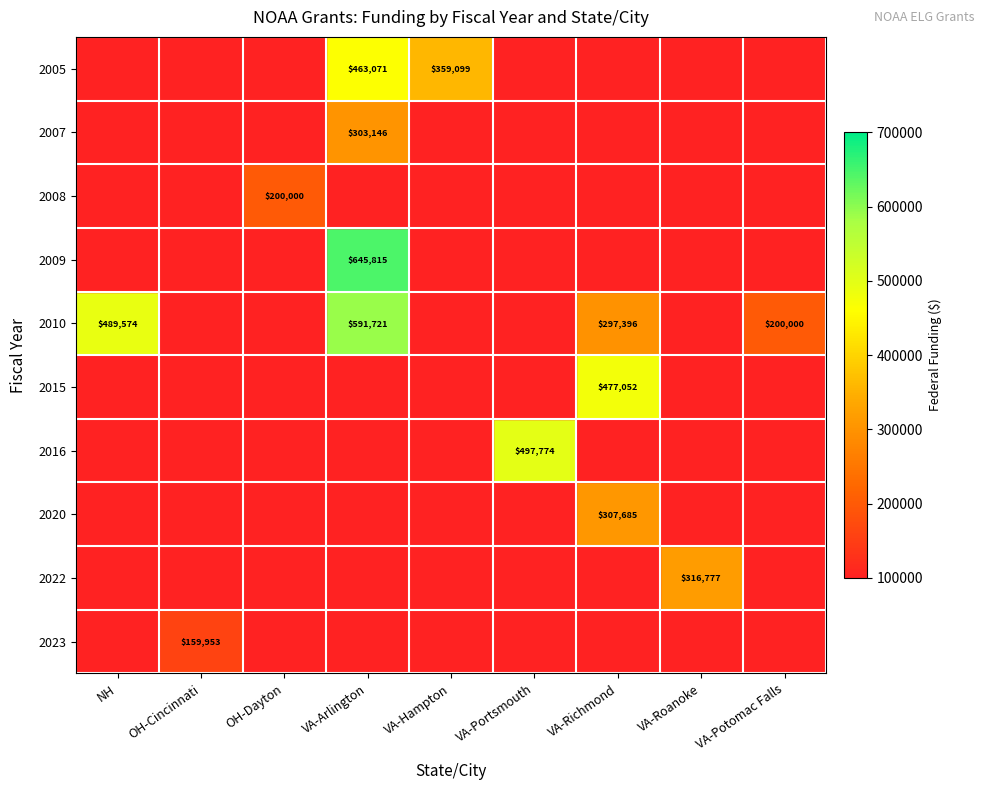

The value of 2009 at VA-Arlington is 142871. True or false?

False